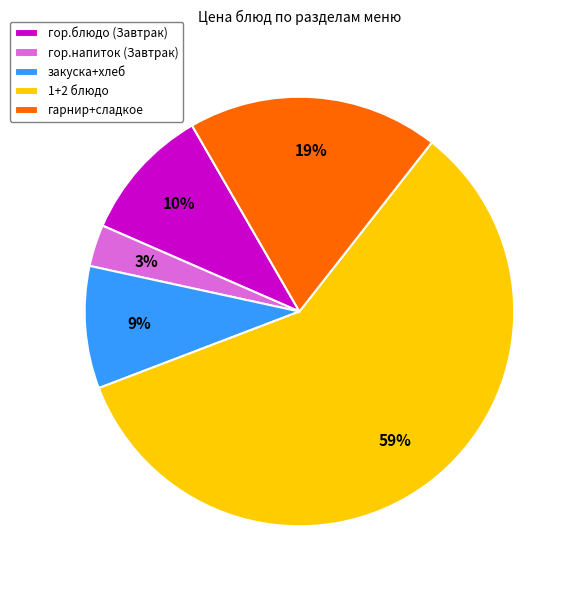

Between гор.блюдо (Завтрак) and гор.напиток (Завтрак), which is larger?

гор.блюдо (Завтрак)